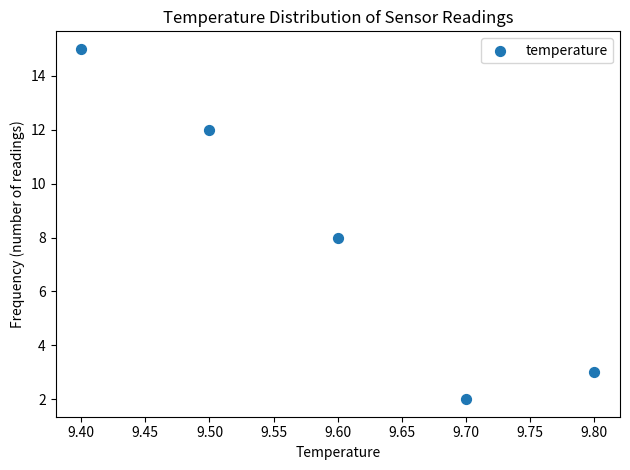

What is the average Y value?

8